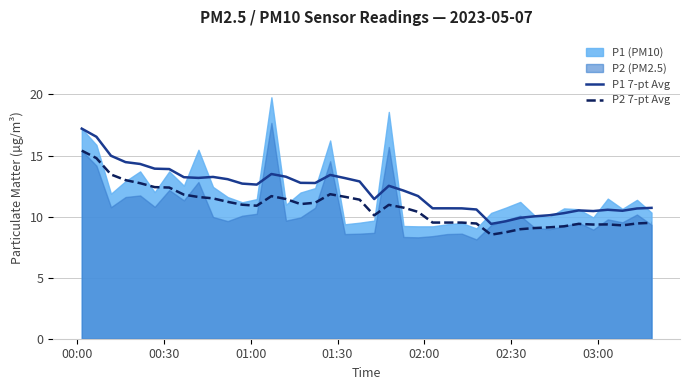

True or false: P1 7-pt Avg and P2 7-pt Avg intersect in this chart.

False